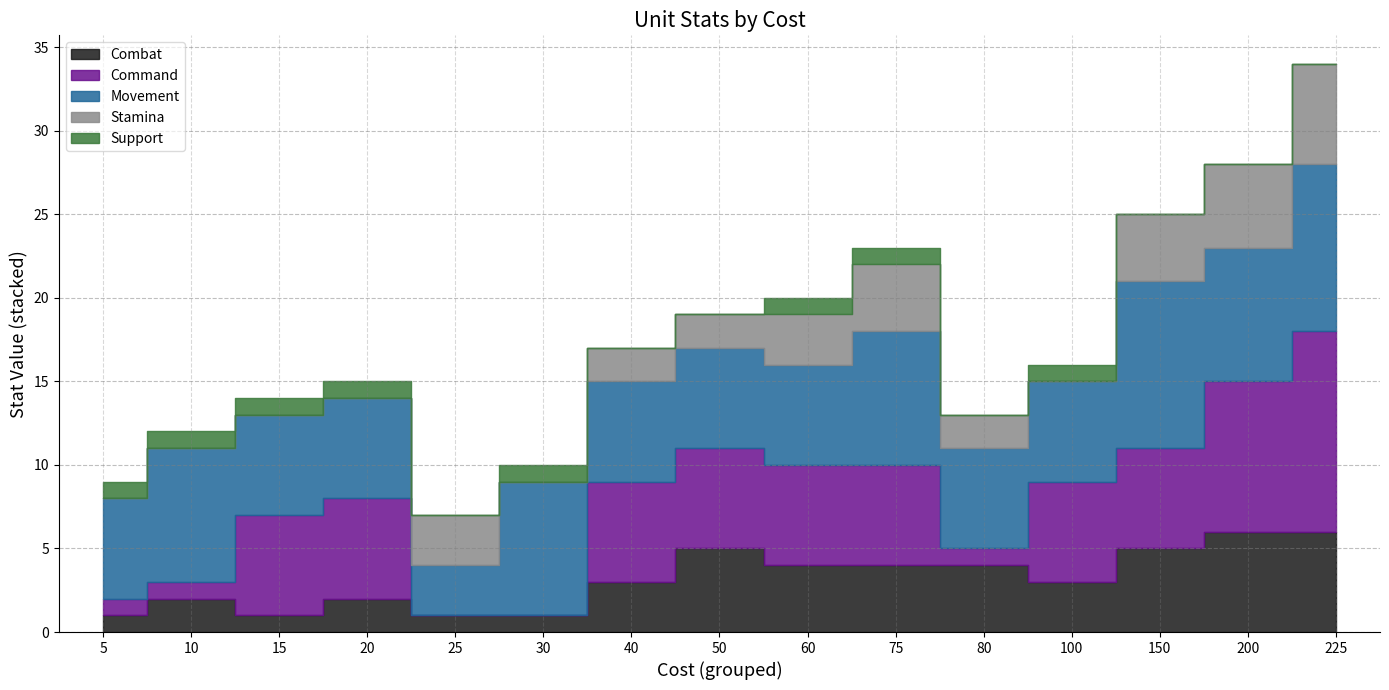

True or false: Stamina has more than 2 interior local peaks.

False